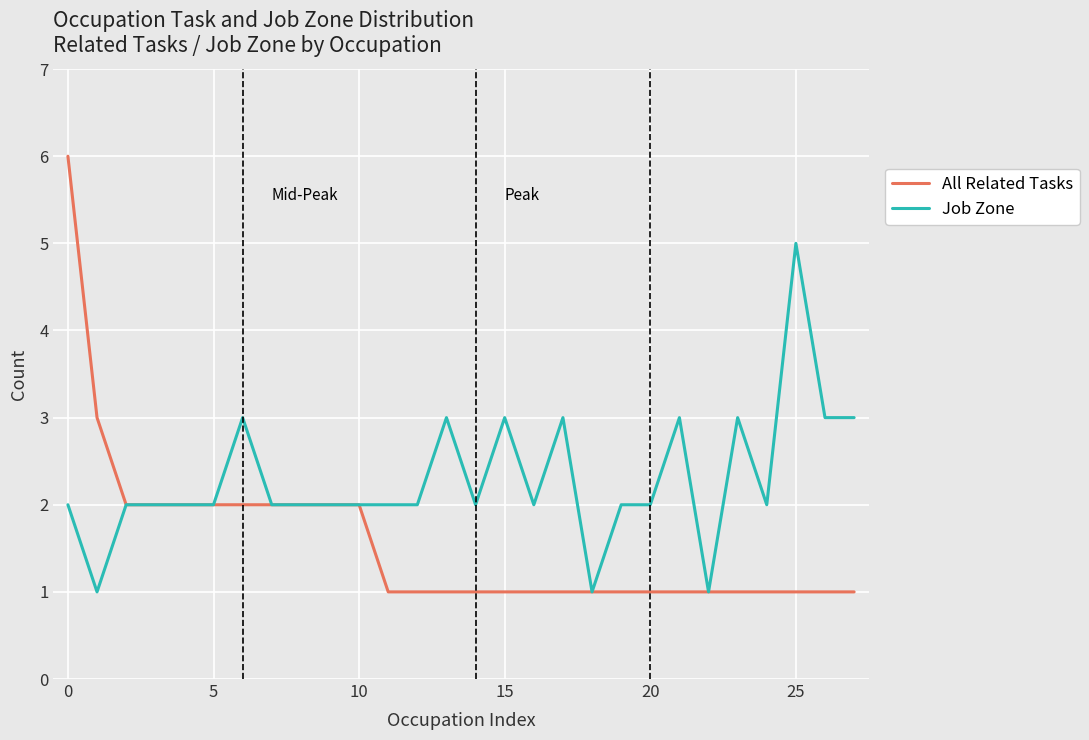

Reading left to right, what are all the values shown in this chart?

All Related Tasks: 6	3	2	2	2	2	2	2	2	2	2	1	1	1	1	1	1	1	1	1	1	1	1	1	1	1	1	1
Job Zone: 2	1	2	2	2	2	3	2	2	2	2	2	2	3	2	3	2	3	1	2	2	3	1	3	2	5	3	3